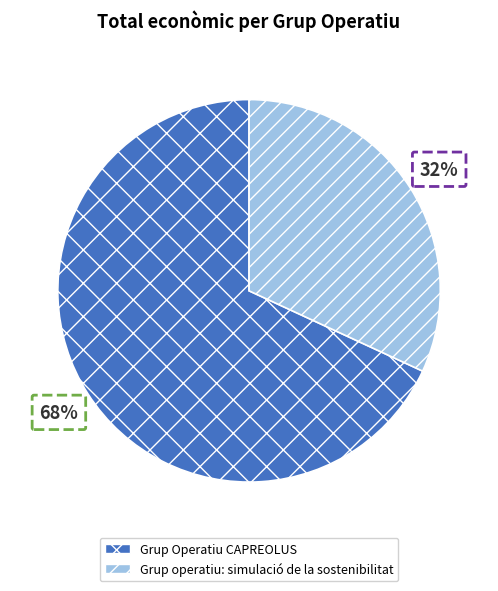

Does any single category account for the majority?

Yes